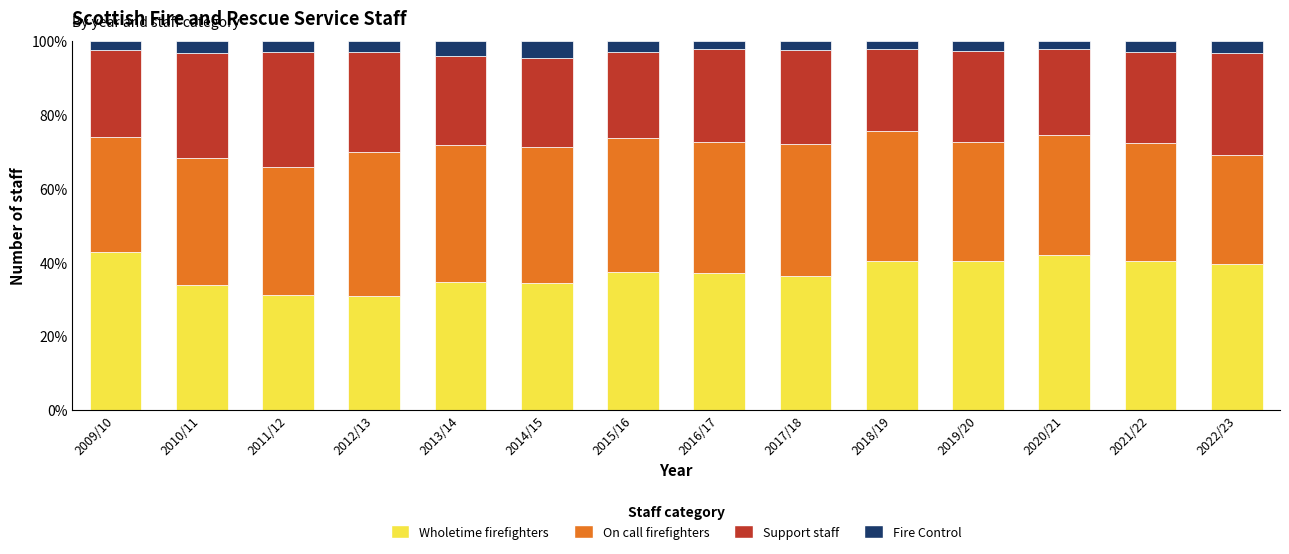

What is the minimum value for Wholetime firefighters?

30.9